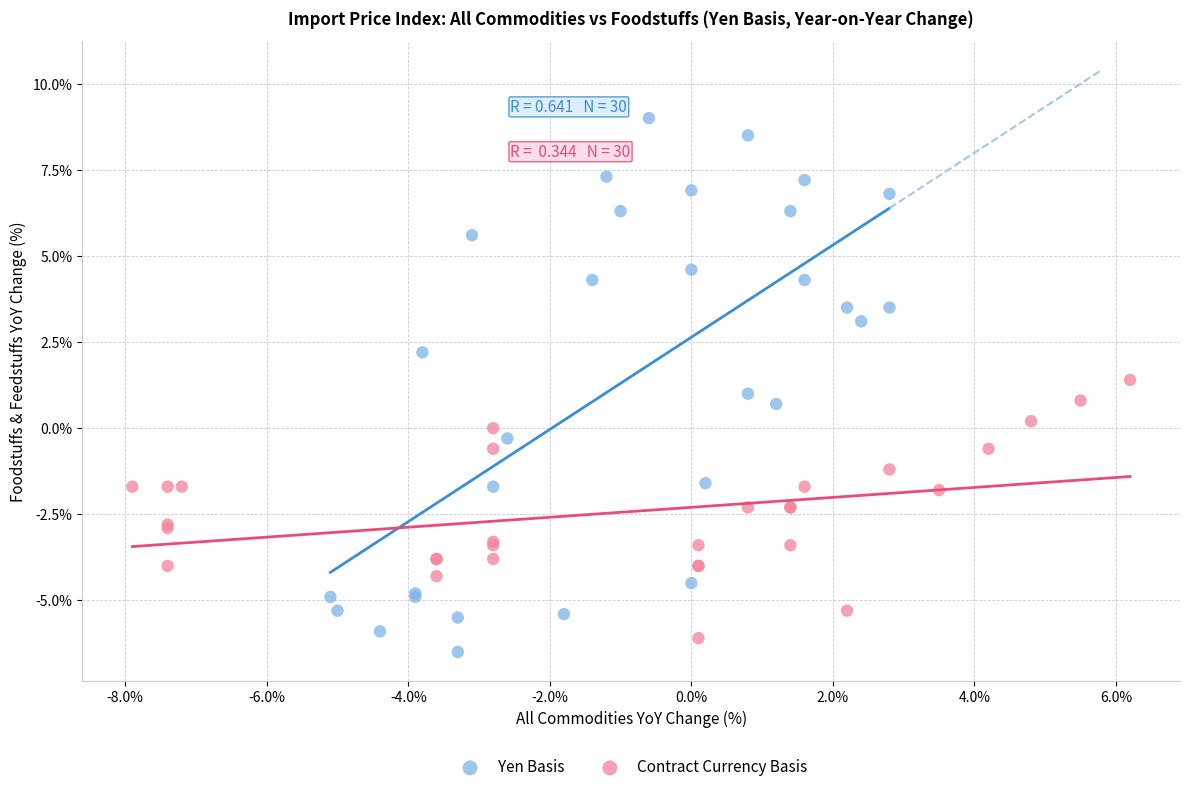

Which series reaches the minimum Y coordinate?

Yen Basis